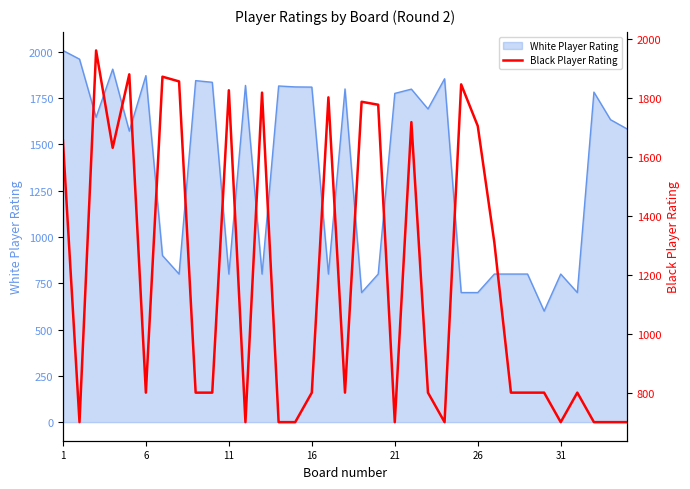

What is the highest value of the White Player Rating series?

2008